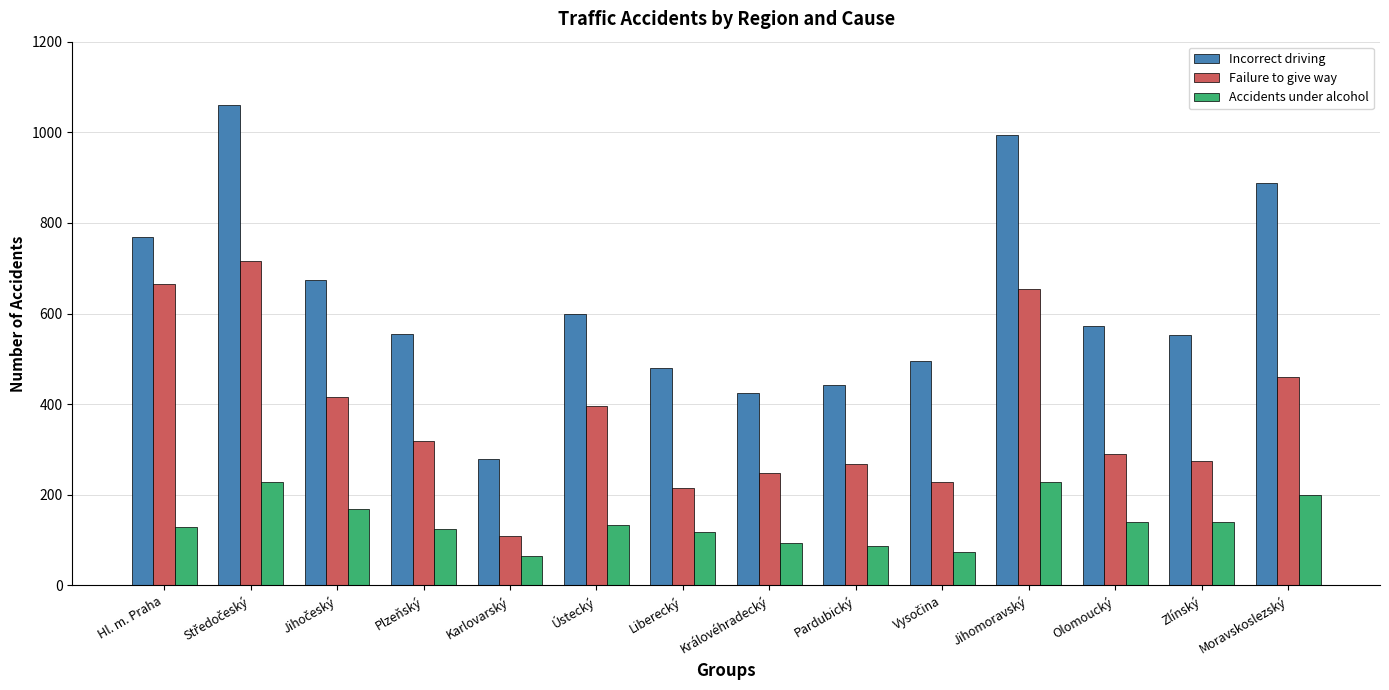

At how many categories does at least one series exceed 449?

11